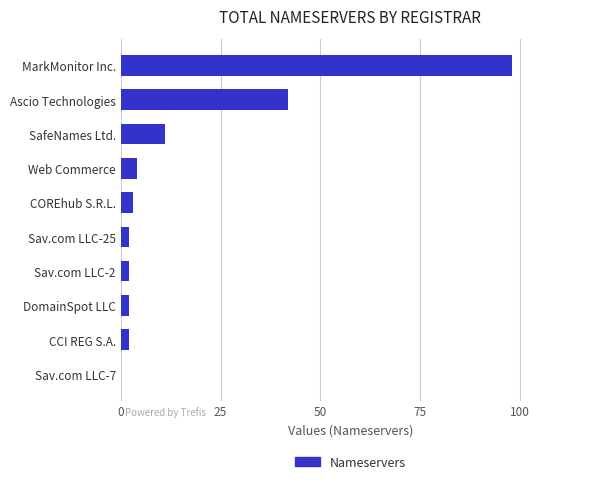

At which label is the value closest to 49?

Ascio Technologies